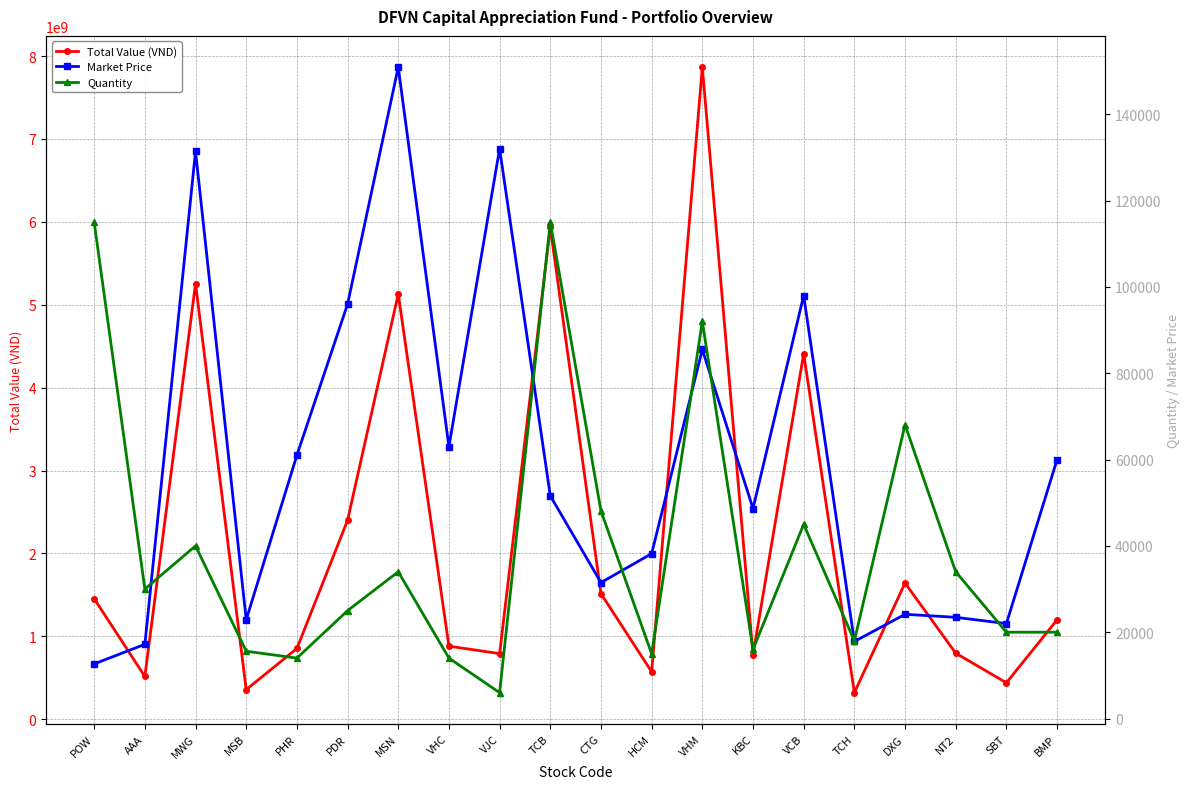

What is the lowest value of the Quantity series?

6000